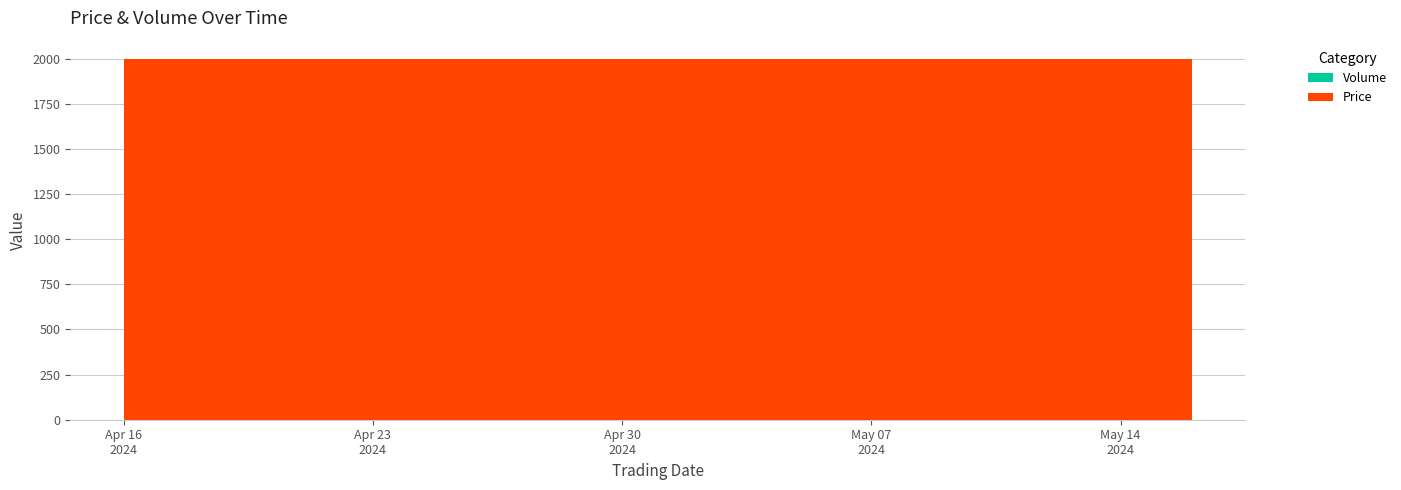

Reading left to right, extract all data points from this chart.

Price: 2000	2000	2000	2000	2000	2000	2000	2000	2000	2000	2000	2000	2000	2000	2000	2000	2000	2000	2000	2000
Volume: 0	0	0	0	0	0	0	0	0	0	0	0	0	0	0	0	0	0	0	0